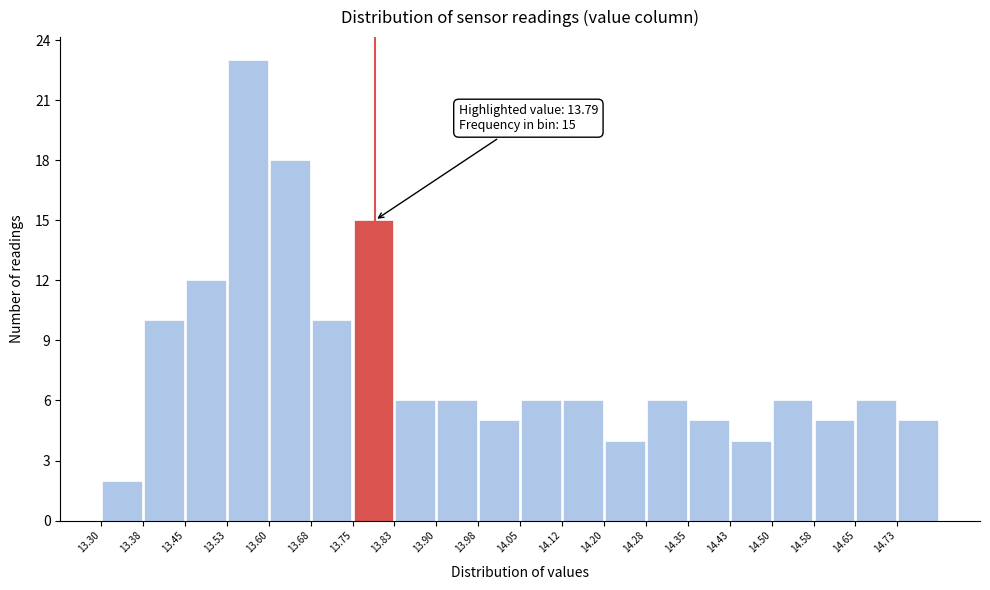

Which range on the x-axis has the tallest bar?

13.525 to 13.600